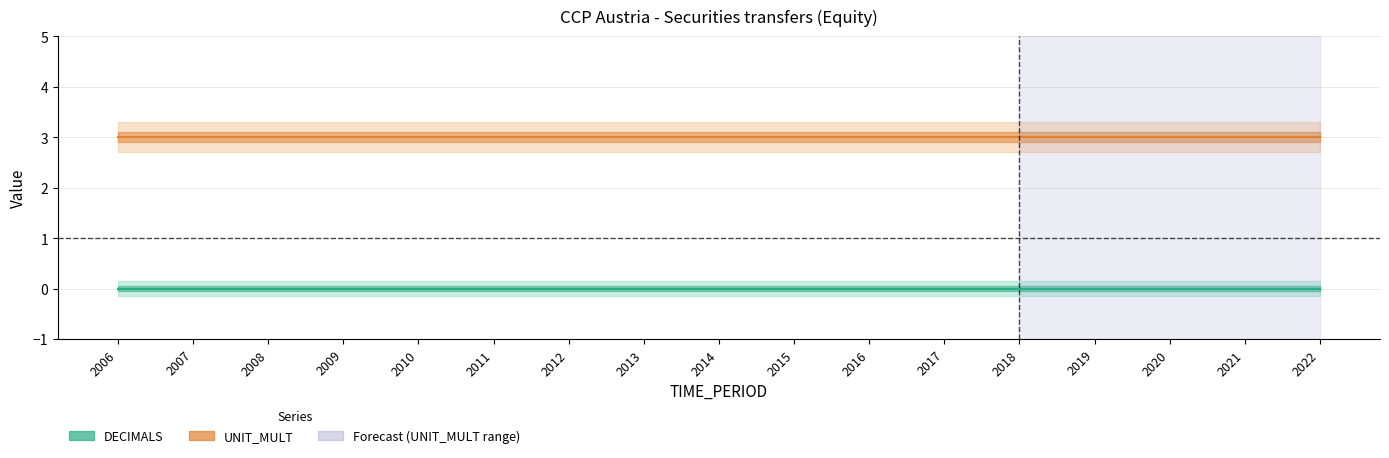

Reading left to right, extract all data points from this chart.

DECIMALS: 2006=0	2007=0	2008=0	2009=0	2010=0	2011=0	2012=0	2013=0	2014=0	2015=0	2016=0	2017=0	2018=0	2019=0	2020=0	2021=0	2022=0
UNIT_MULT: 2006=3	2007=3	2008=3	2009=3	2010=3	2011=3	2012=3	2013=3	2014=3	2015=3	2016=3	2017=3	2018=3	2019=3	2020=3	2021=3	2022=3